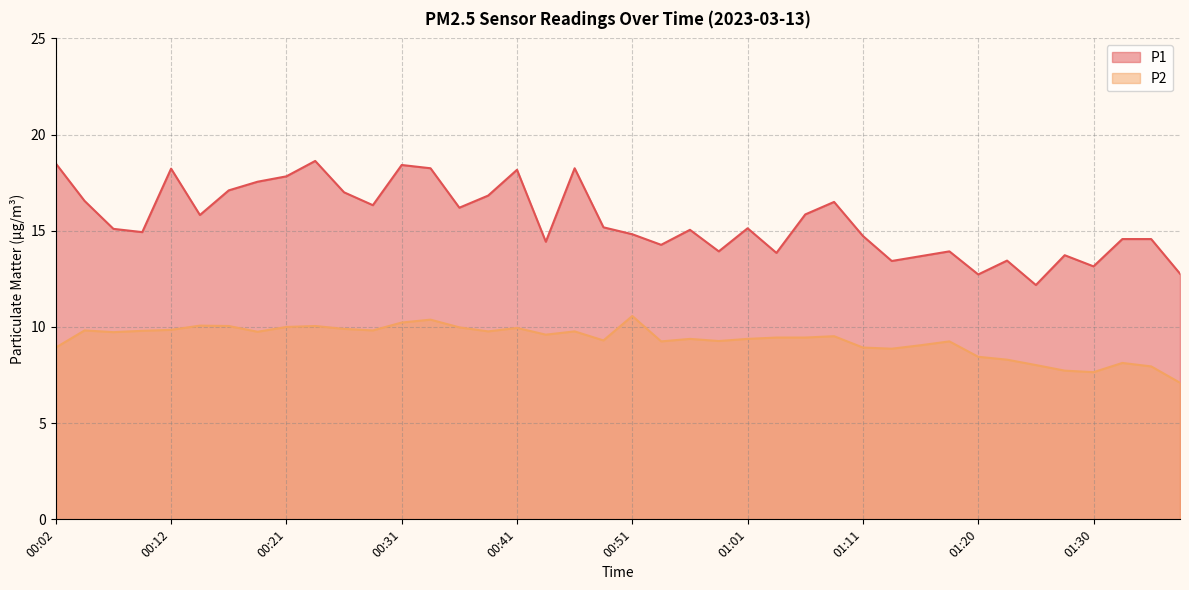

Which series has the largest total across all categories?

P1